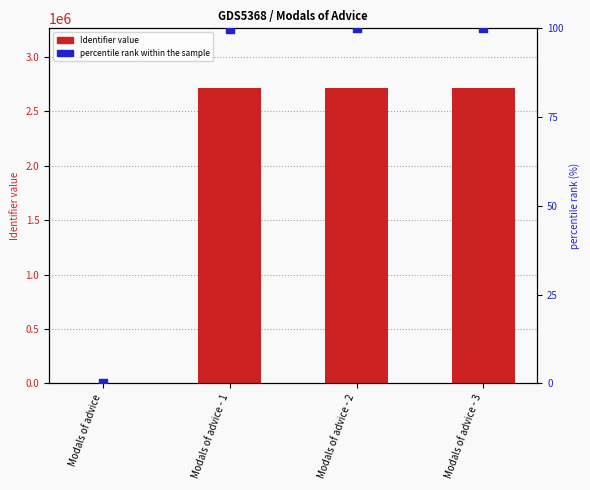

At how many categories does at least one series exceed 406176?

3